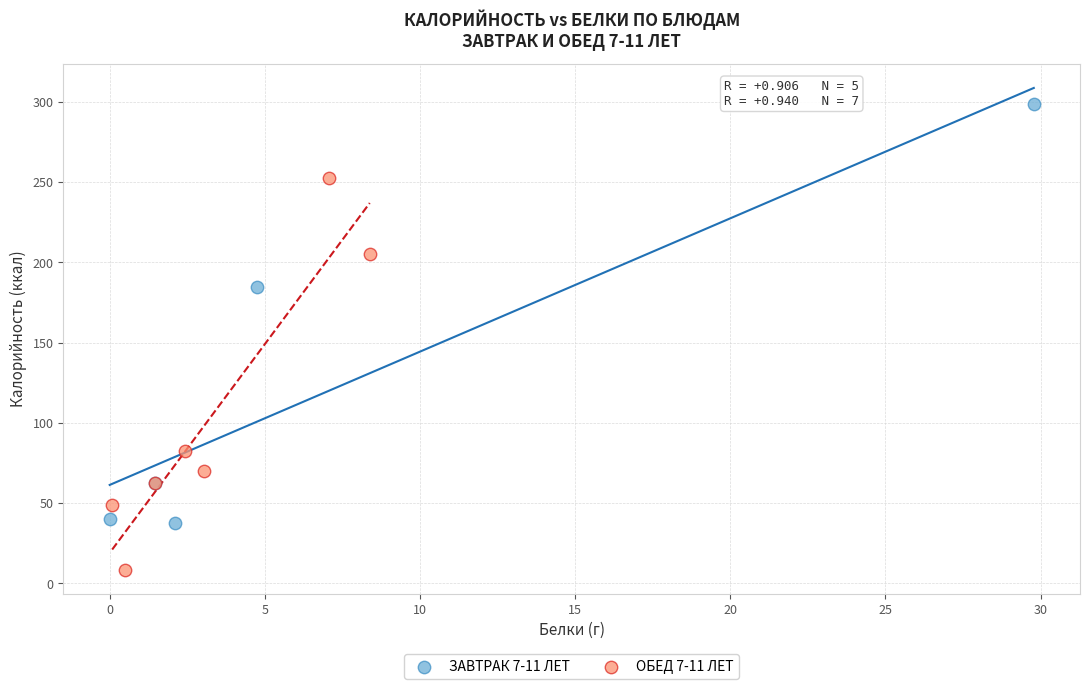

Which series reaches the minimum Y coordinate?

ОБЕД 7-11 ЛЕТ